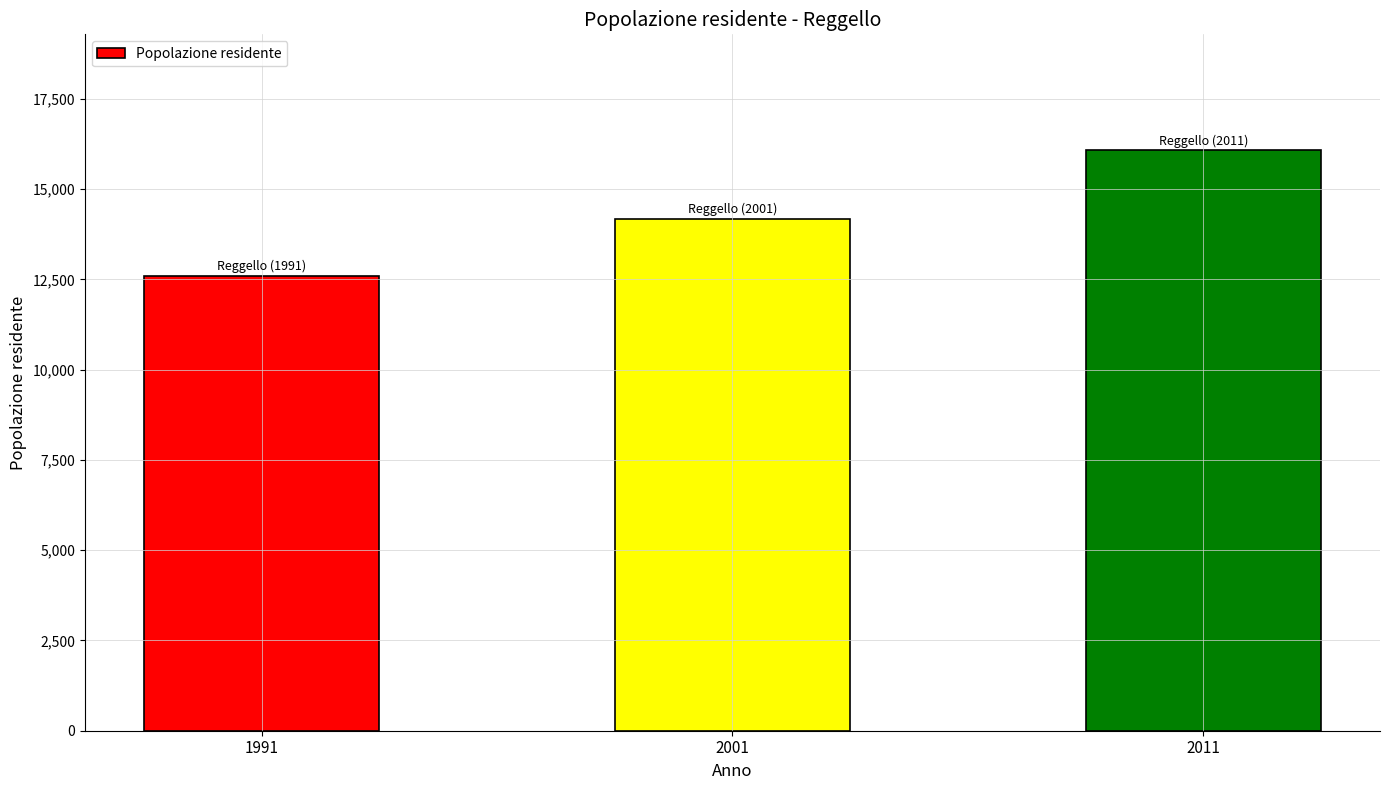

The value at 2001 is 14167. True or false?

True